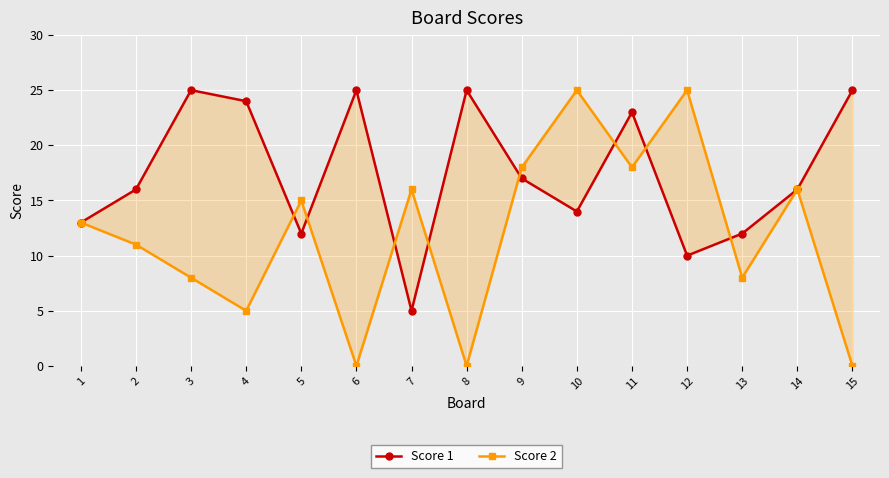

Which category has the highest value across all series?

3